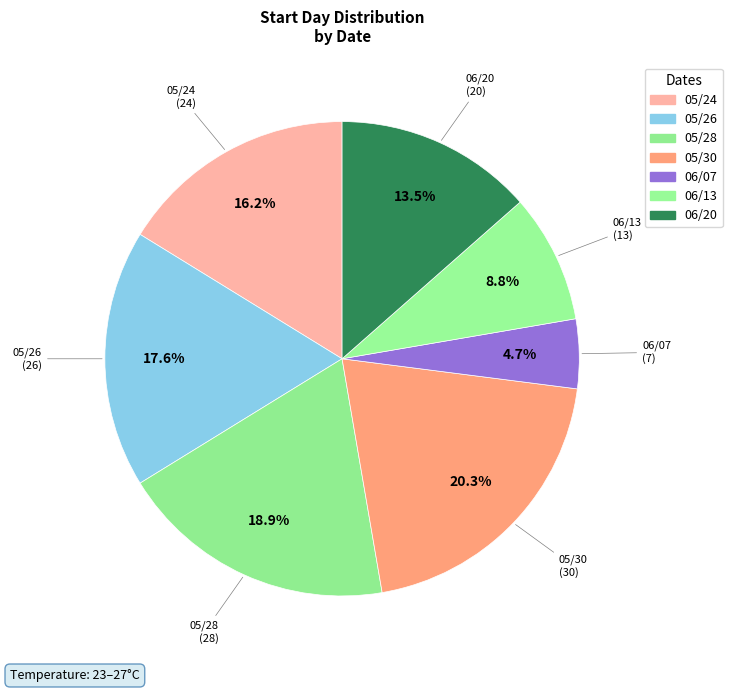

To the nearest percent, what percentage of the pie is 05/28?

19%